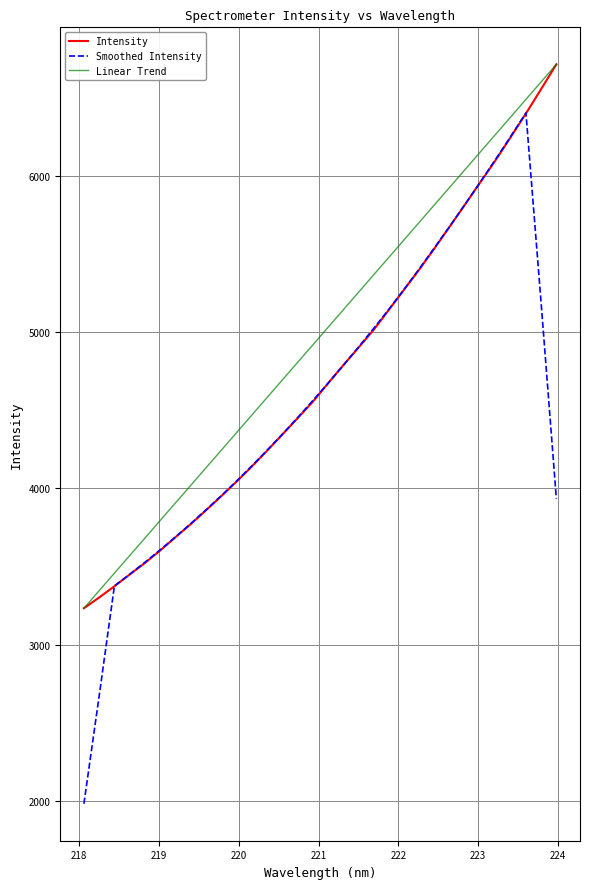

List the series in order of their overall mean, highest first.

Linear Trend, Intensity, Smoothed Intensity